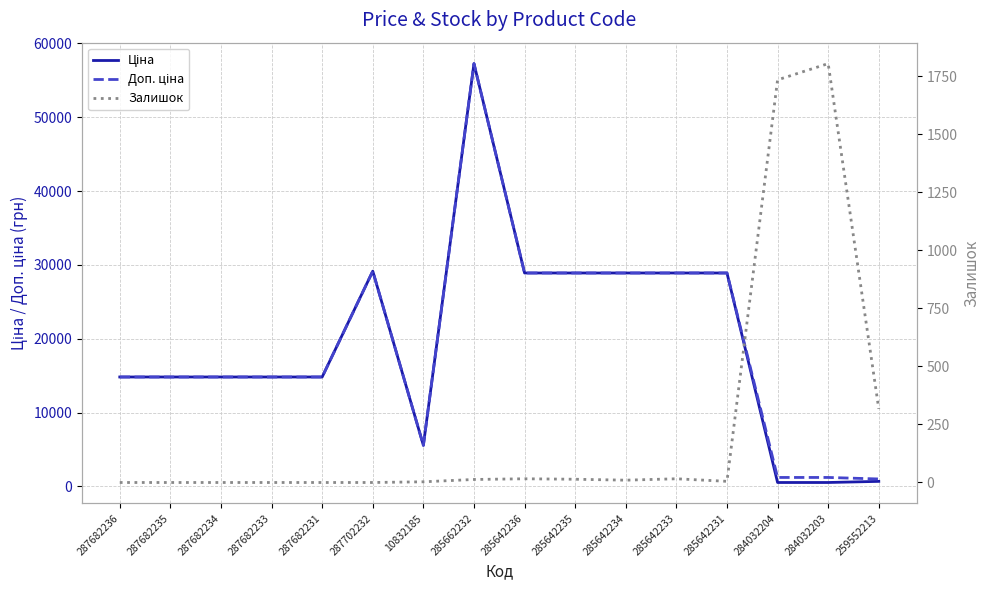

The value of Ціна at 285642233 is 40970.4. True or false?

False